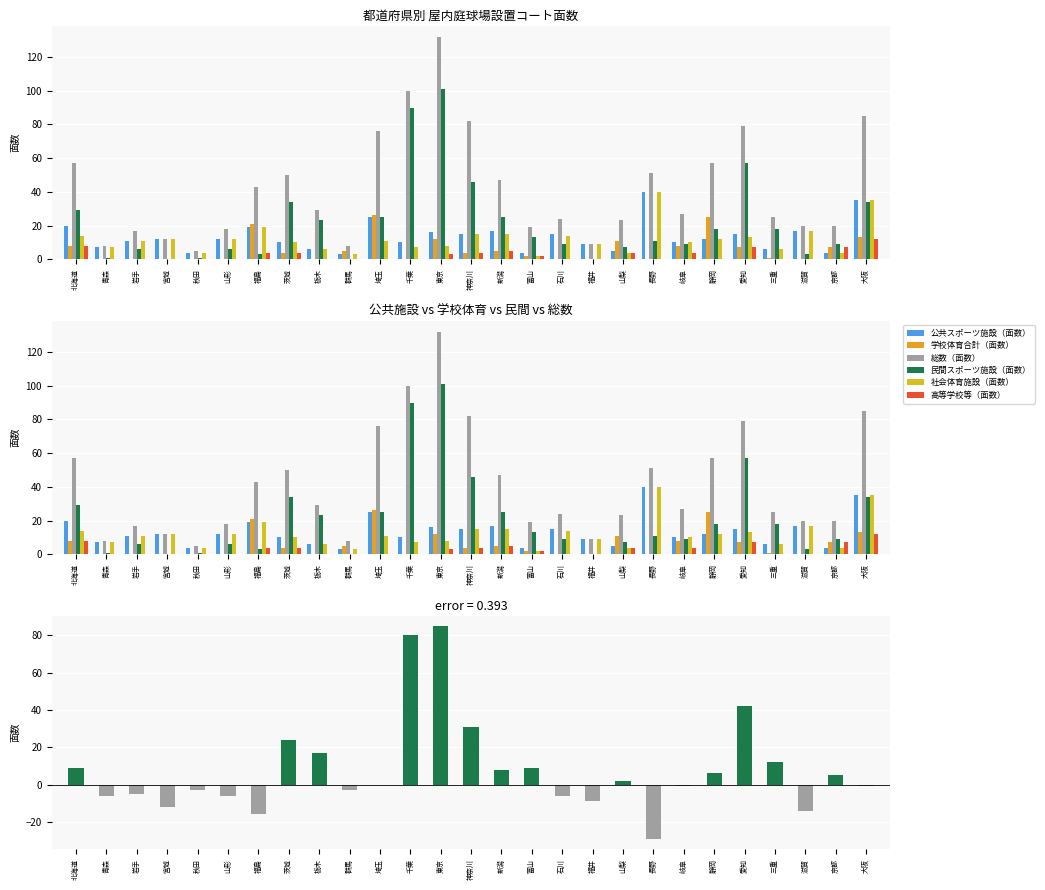

What is the sum of the 学校体育合計（面数） values at 京都 and 福井?

7